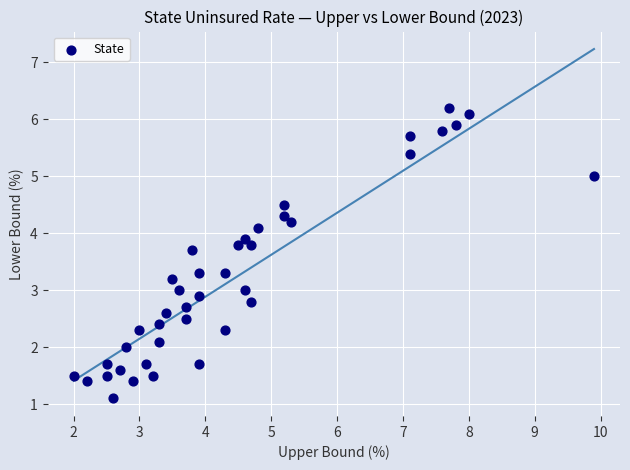

What is the range of X values (max minus min)?

7.9